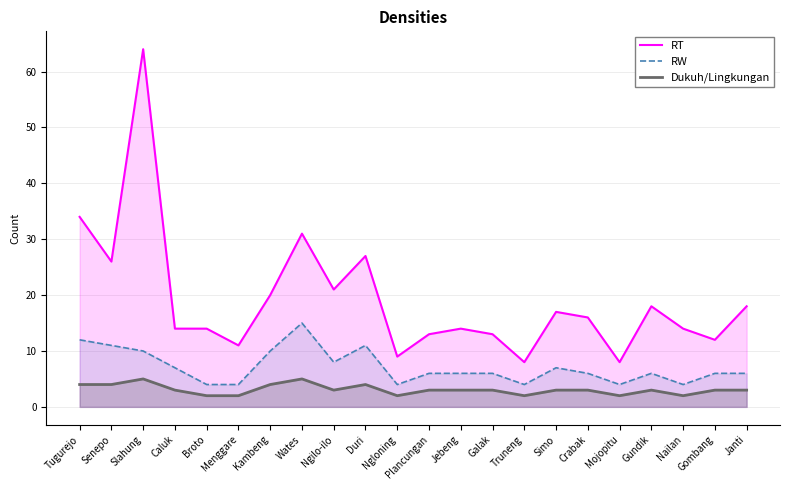

How many interior local peaks does the RW series have?

4